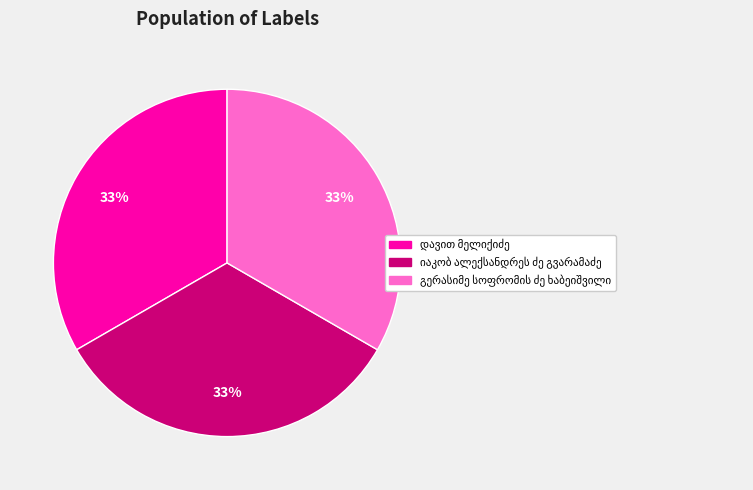

Is there a majority slice in this chart?

No